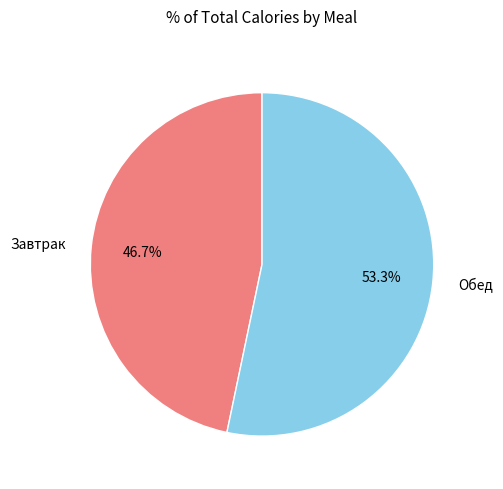

How many segments does this pie chart have?

2